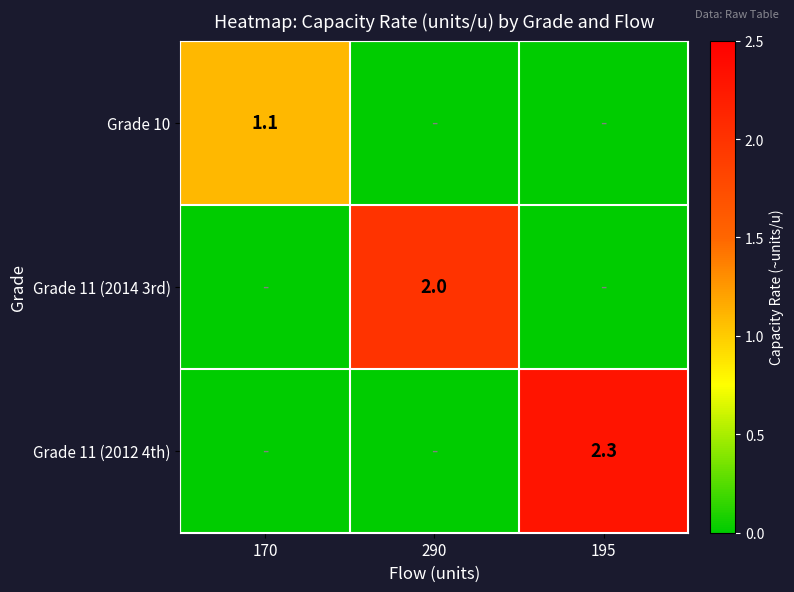

The Grade 11 (2014 3rd) series shows 2.0 at 290. True or false?

True